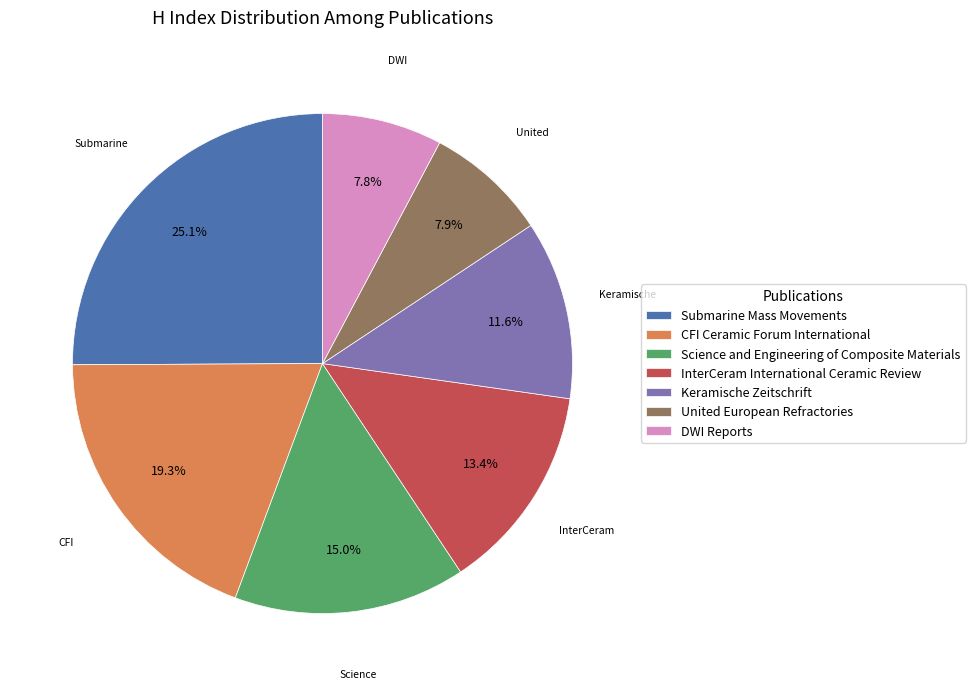

Which has a higher value, Science and Engineering of Composite Materials or United European Refractories?

Science and Engineering of Composite Materials